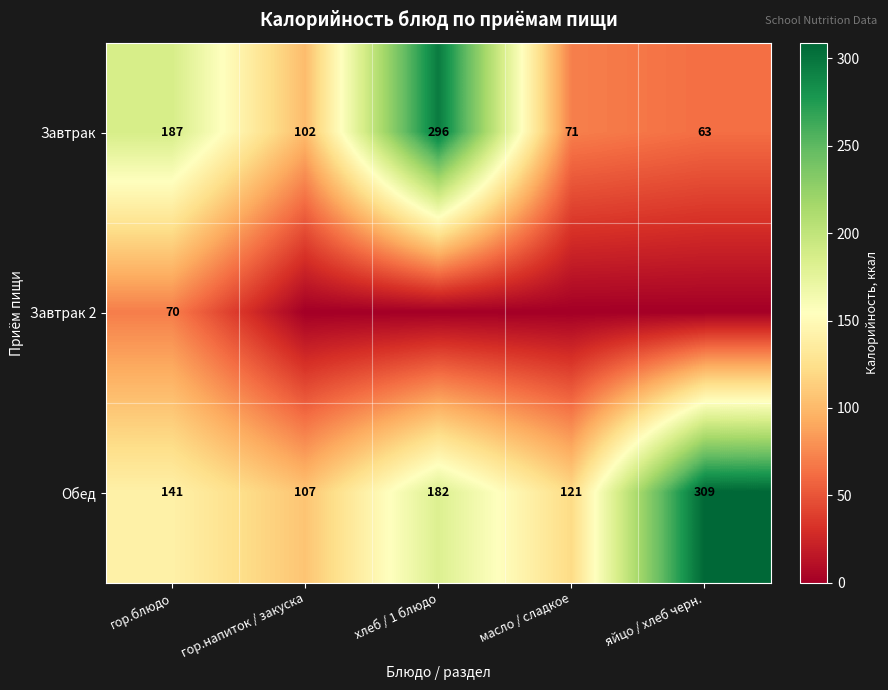

Is the value of Завтрак at масло / сладкое greater than the value of Обед at масло / сладкое?

No